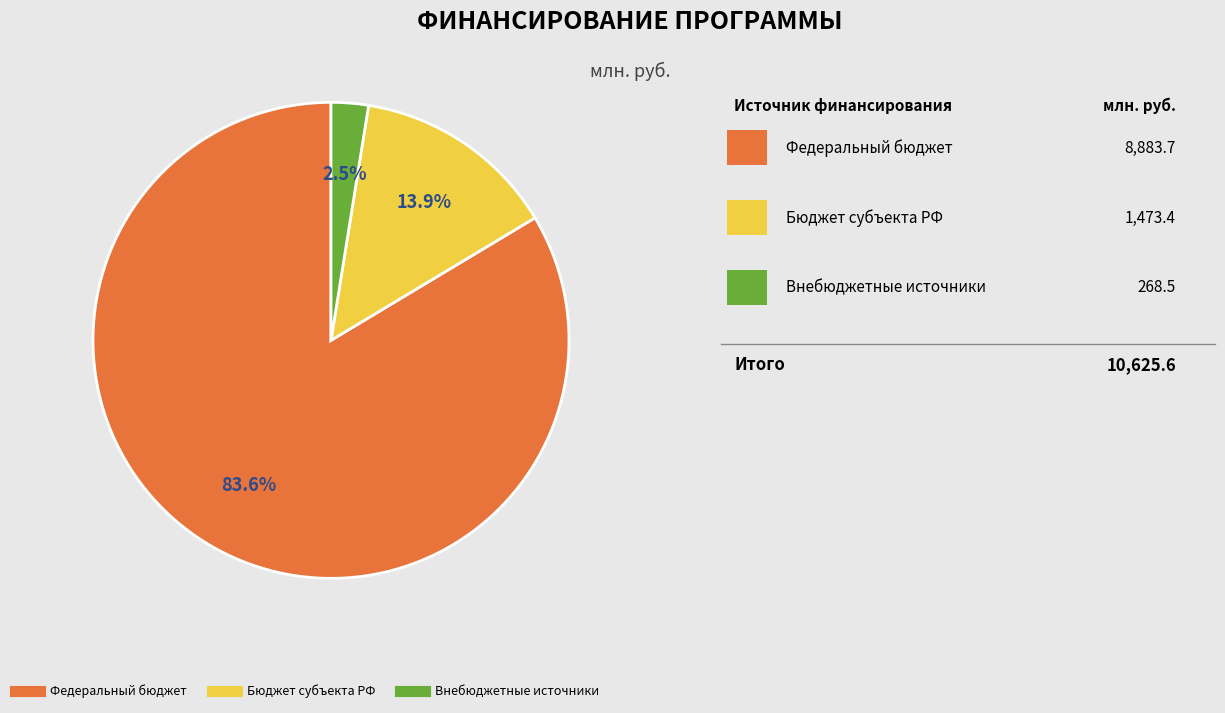

Between Внебюджетные источники and Бюджет субъекта РФ, which is larger?

Бюджет субъекта РФ